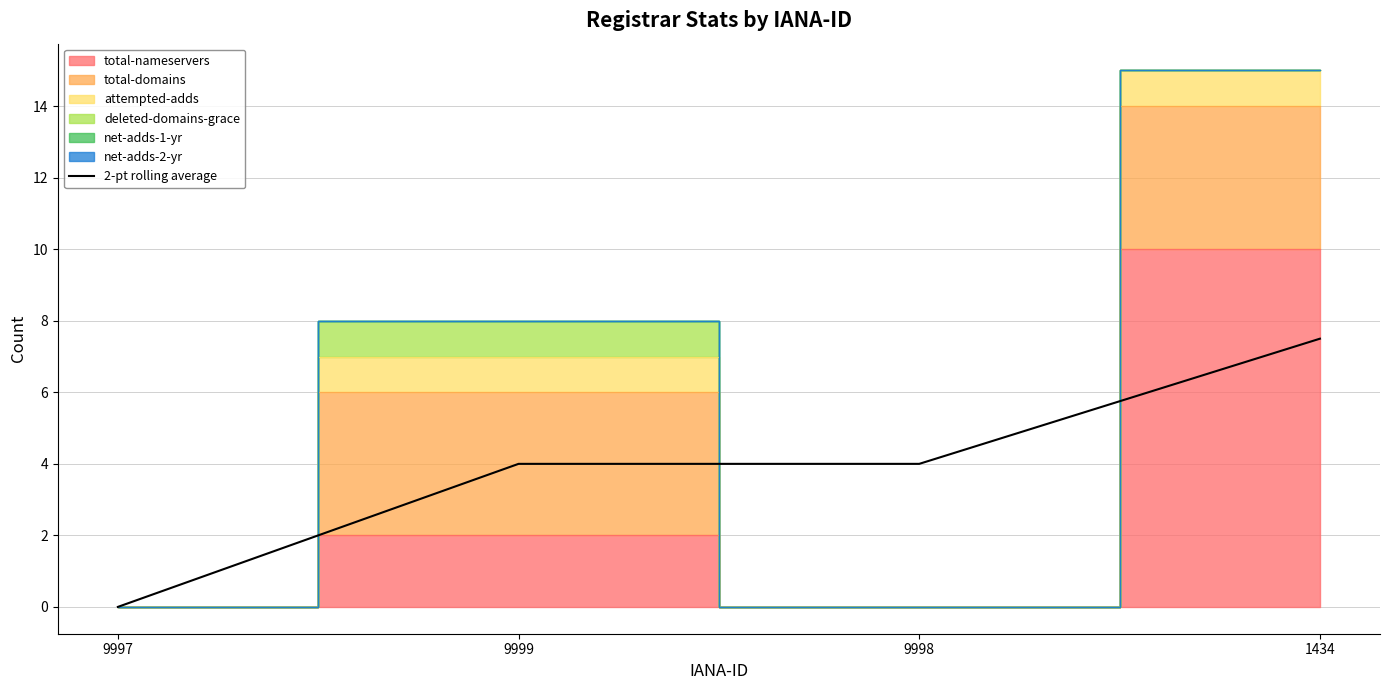

List the labels in order of value, largest first.

1434, 9999, 9998, 9997